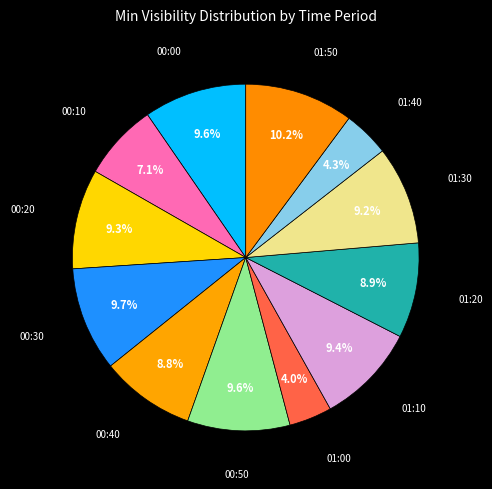

To the nearest percent, what is the average slice percentage?

8%